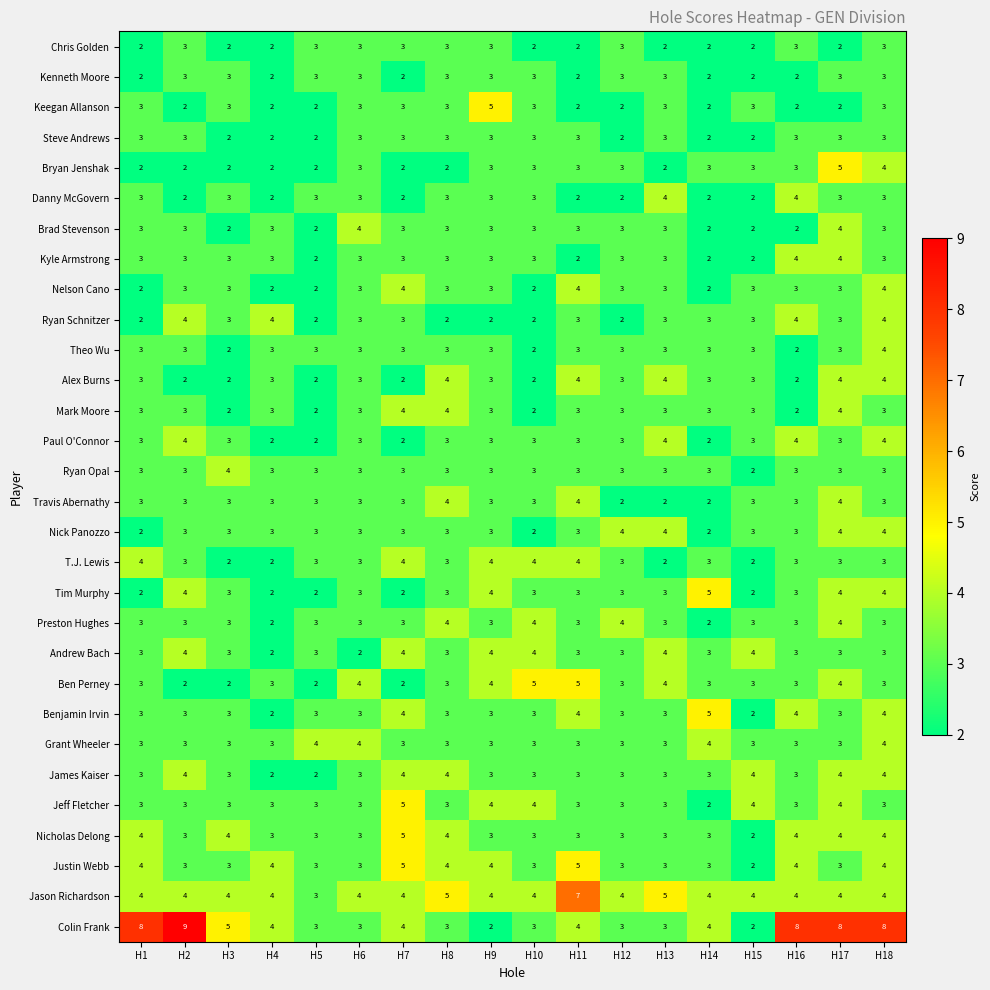

What is the spread (max minus min) of values at H3?

3